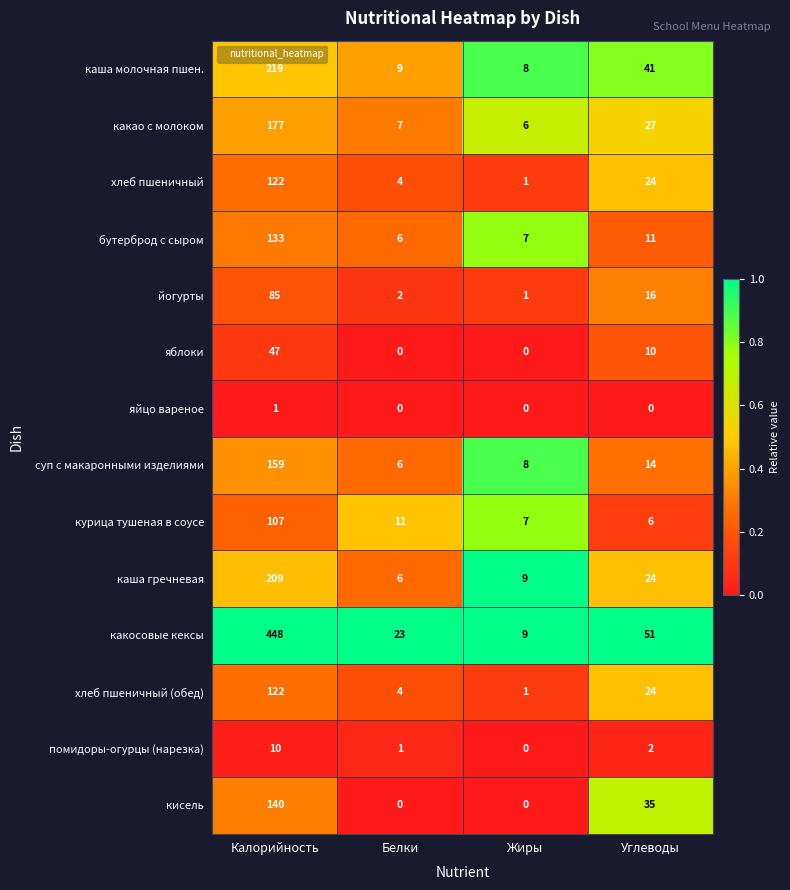

The кисель series shows 48 at Углеводы. True or false?

False